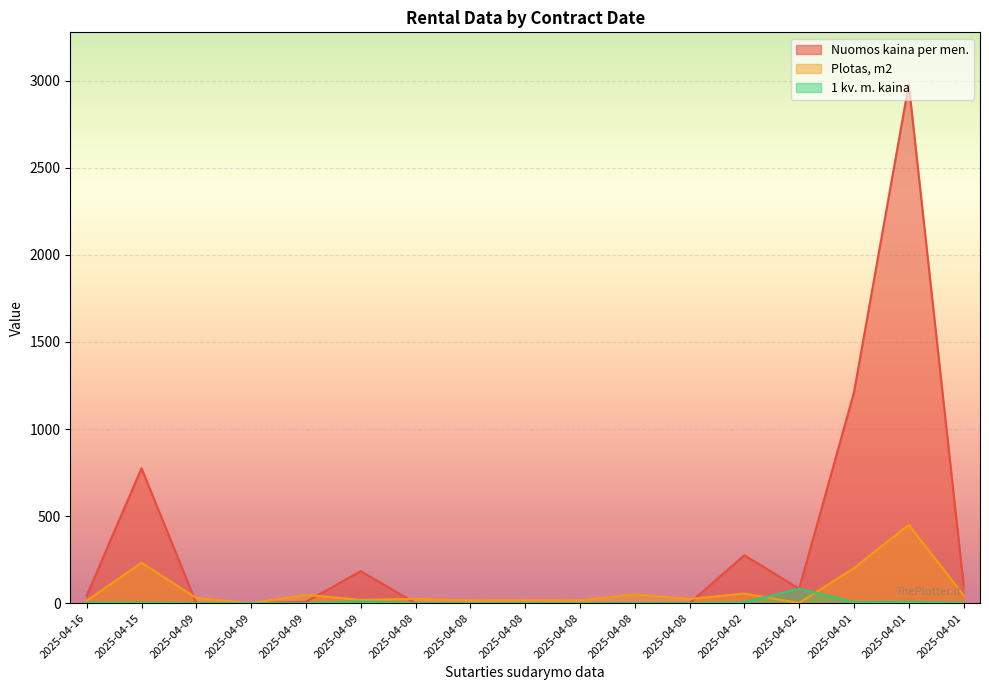

Where does the Nuomos kaina per men. series first go above 7?

2025-04-16